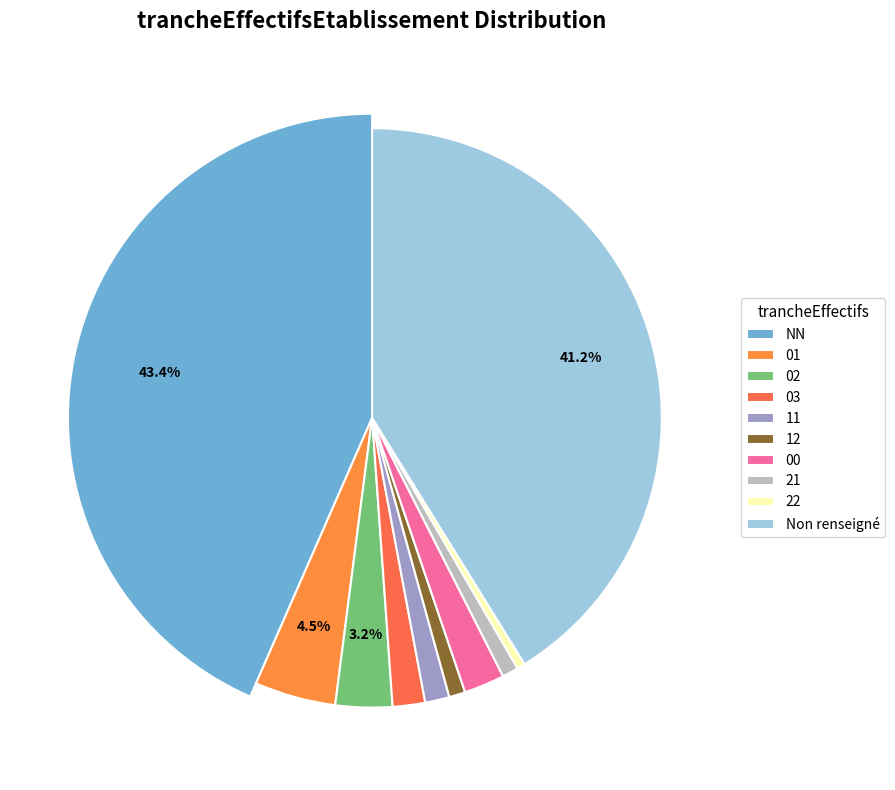

Combined, what portion of the pie is 00 and 12?

3.2%